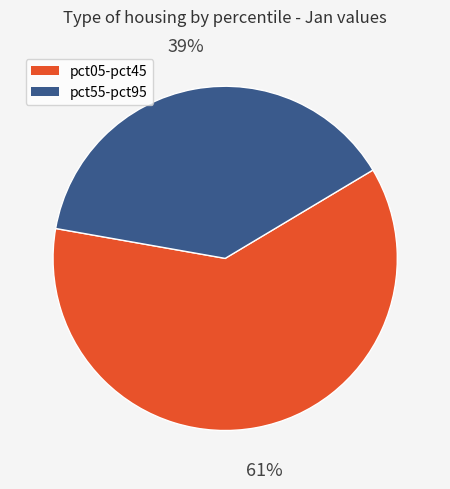

Is there a majority slice in this chart?

Yes